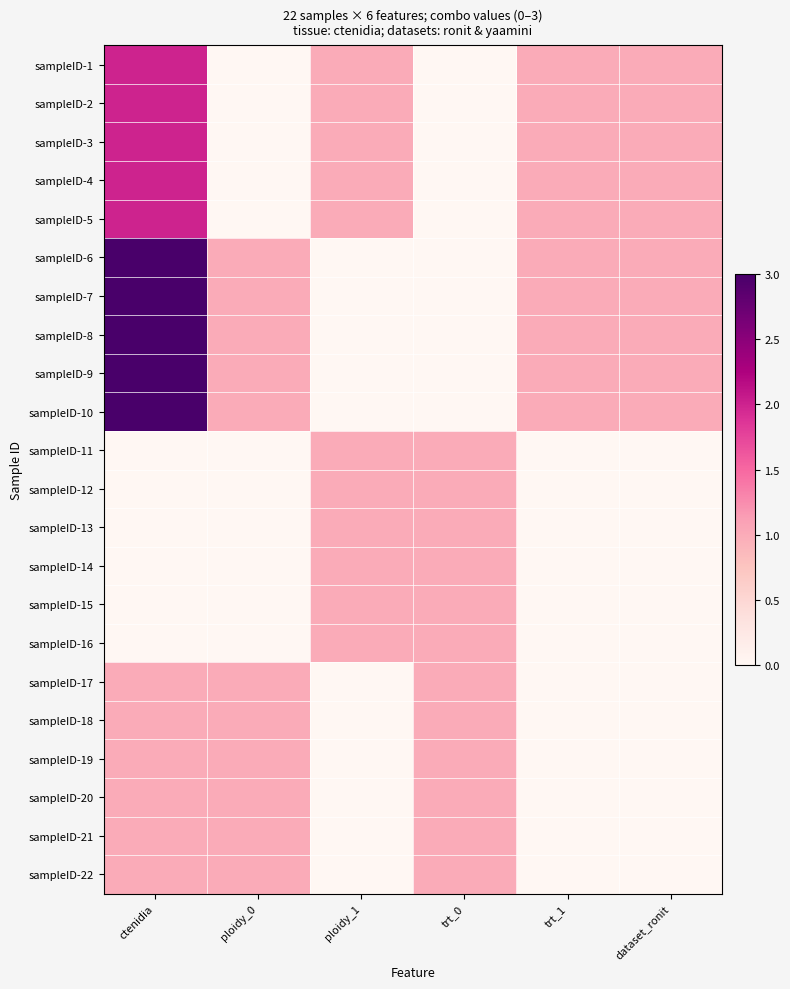

What is the total value across all series at trt_1?

10